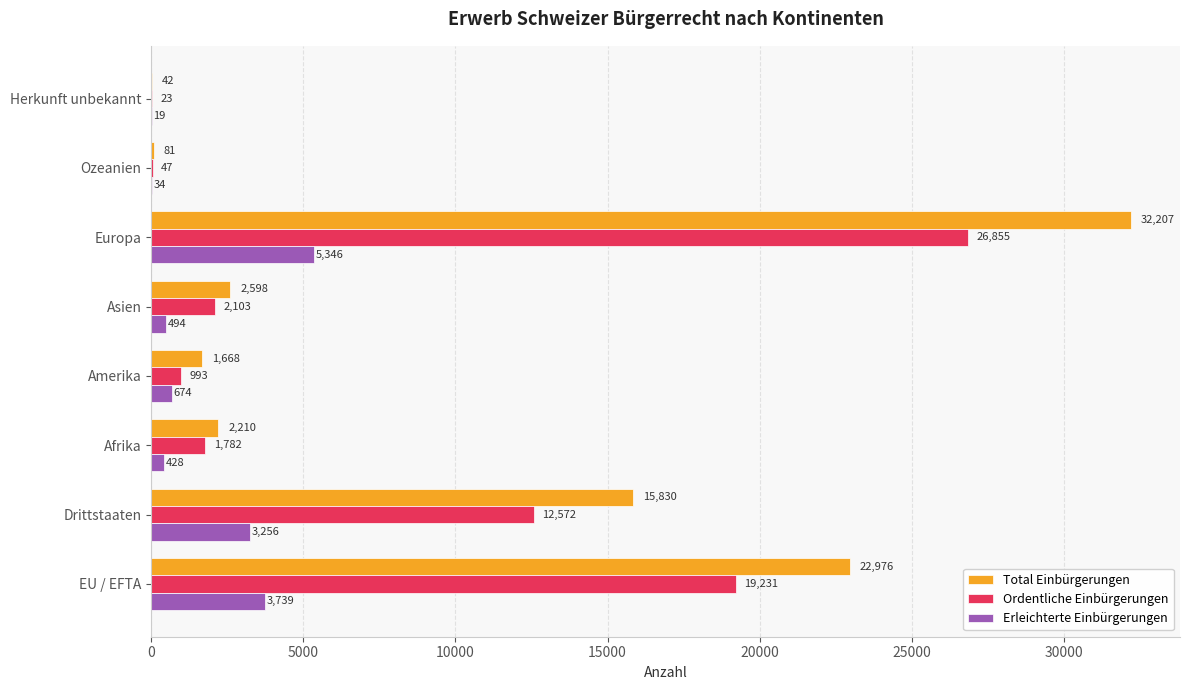

What is the sum of all Ordentliche Einbürgerungen values?

63606